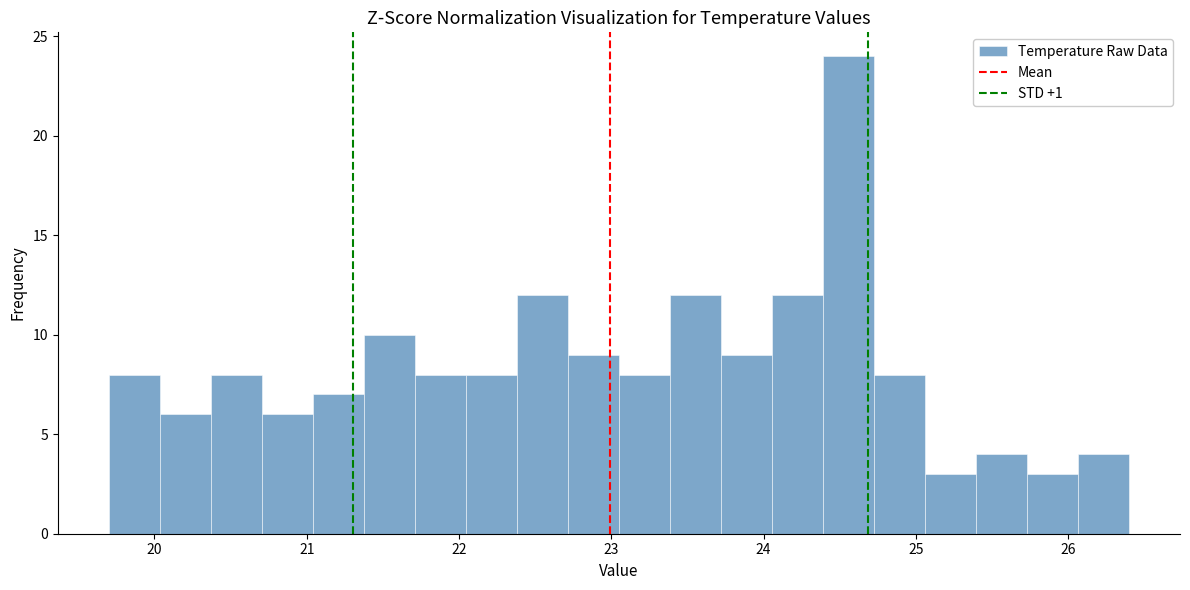

Around what value on the x-axis is the tallest bar? Give the approximate position of its centre, as read against the axis.

24.6